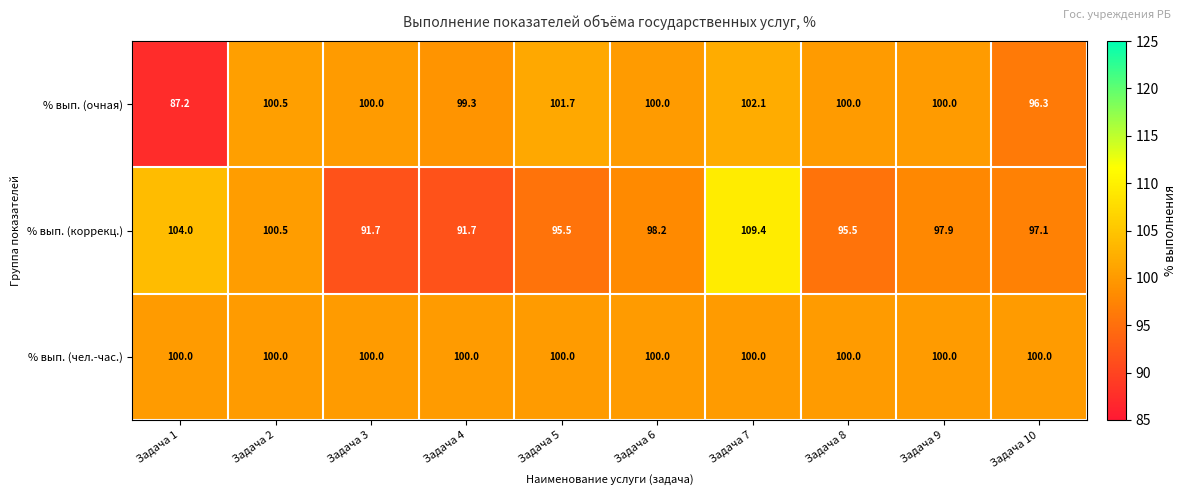

Which category has the lowest value across all series?

Задача 1